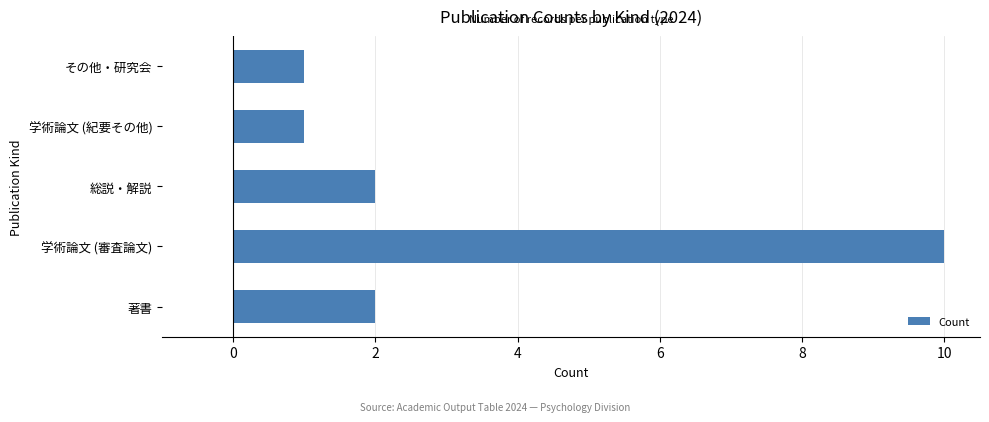

Are the bars grouped side by side (vs. stacked)?

No